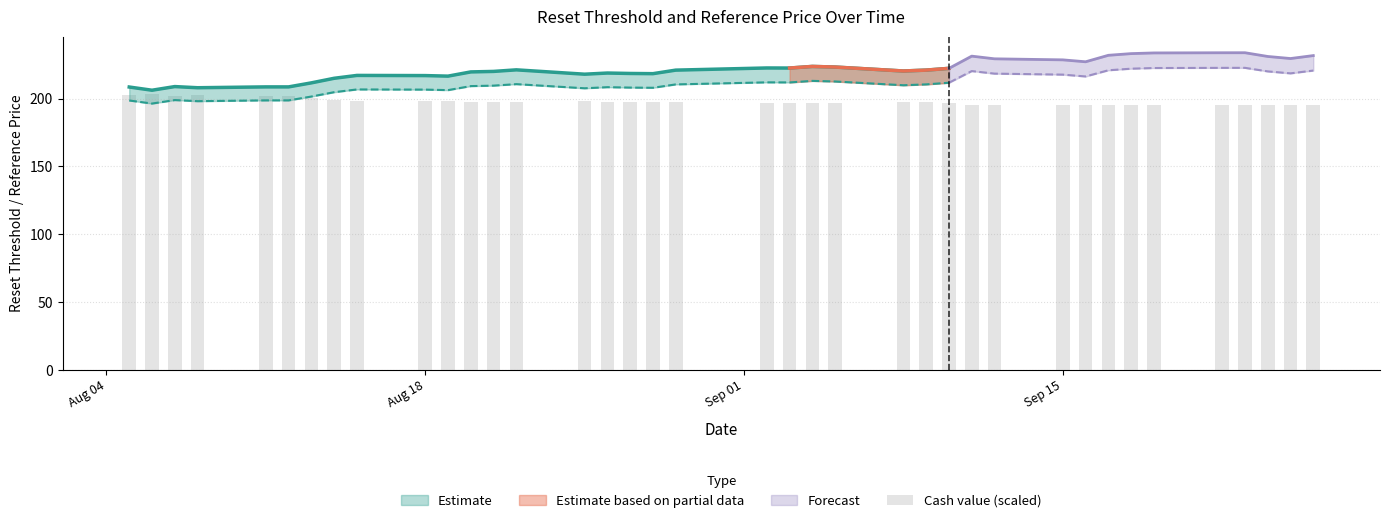

Does the chart contain any negative values?

No